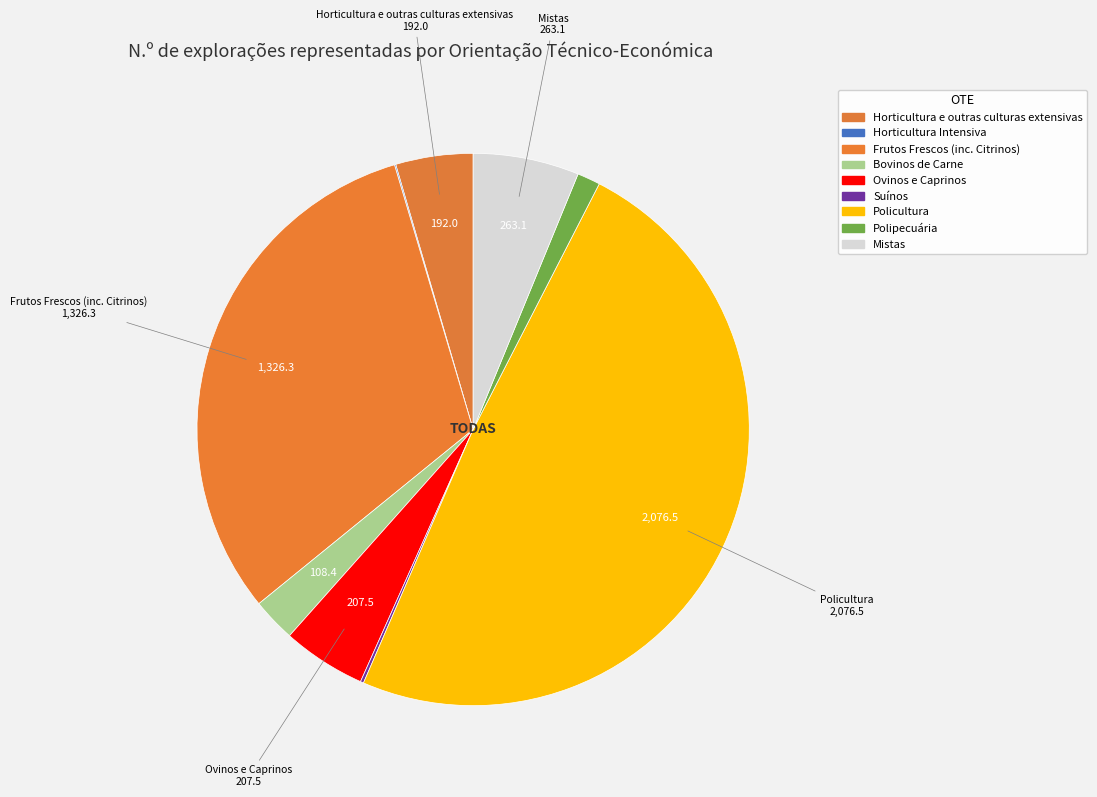

How many slices are in this pie chart?

9